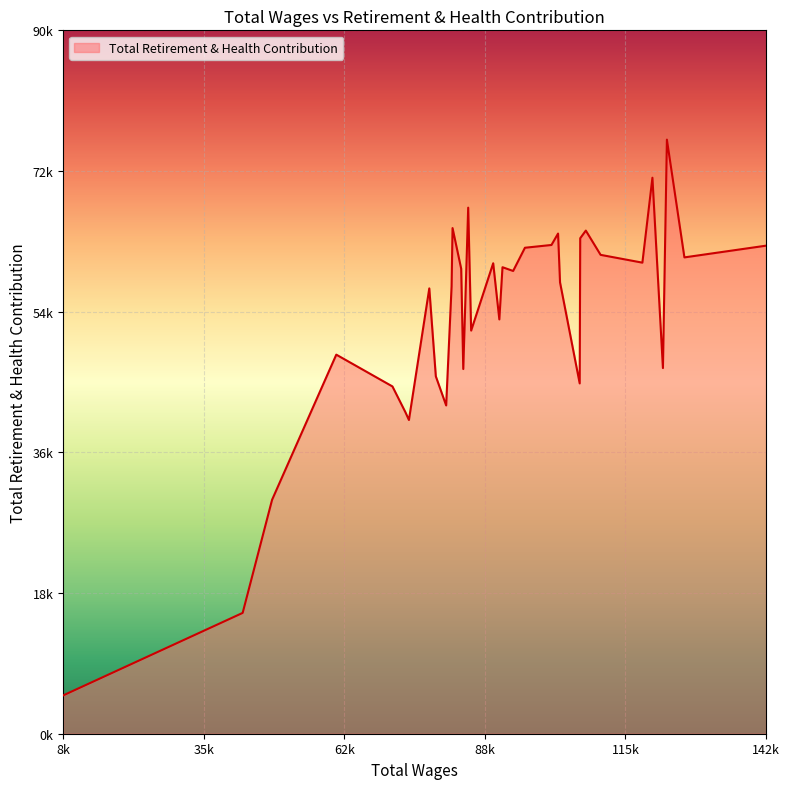

What is the average value?

53126